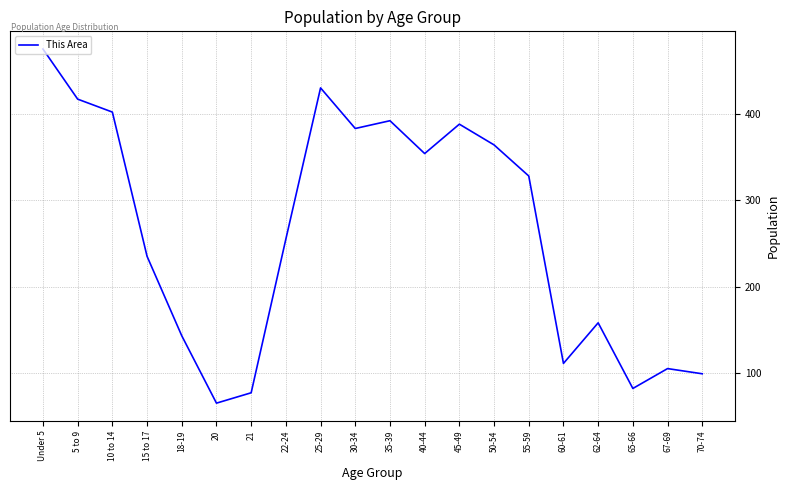

Reading left to right, list all the values displayed in this chart.

475	417	402	235	143	65	77	255	430	383	392	354	388	364	328	111	158	82	105	99